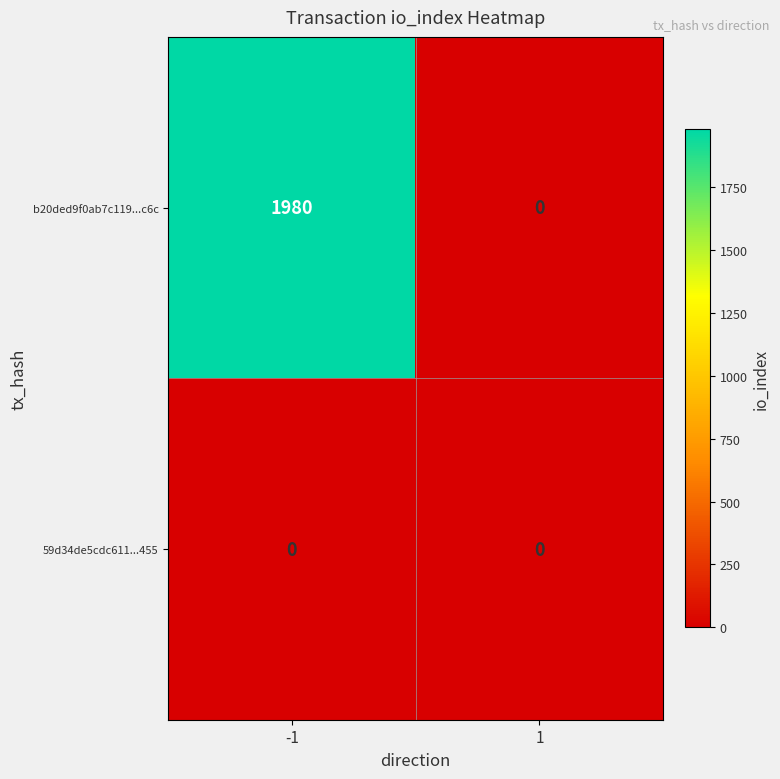

The value of b20ded9f0ab7c119...c6c at -1 is 1980. True or false?

True